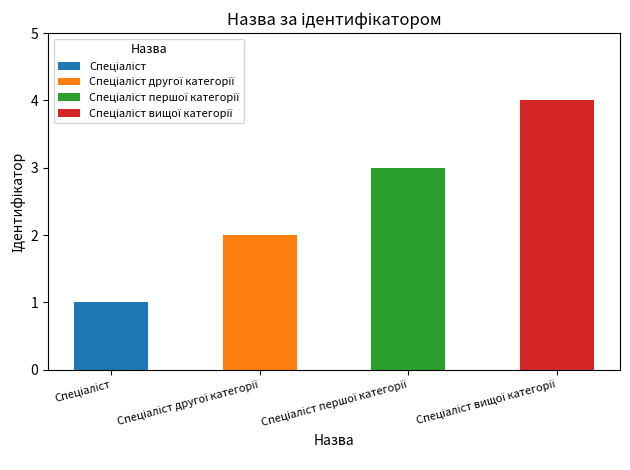

How many series are shown in this chart?

4